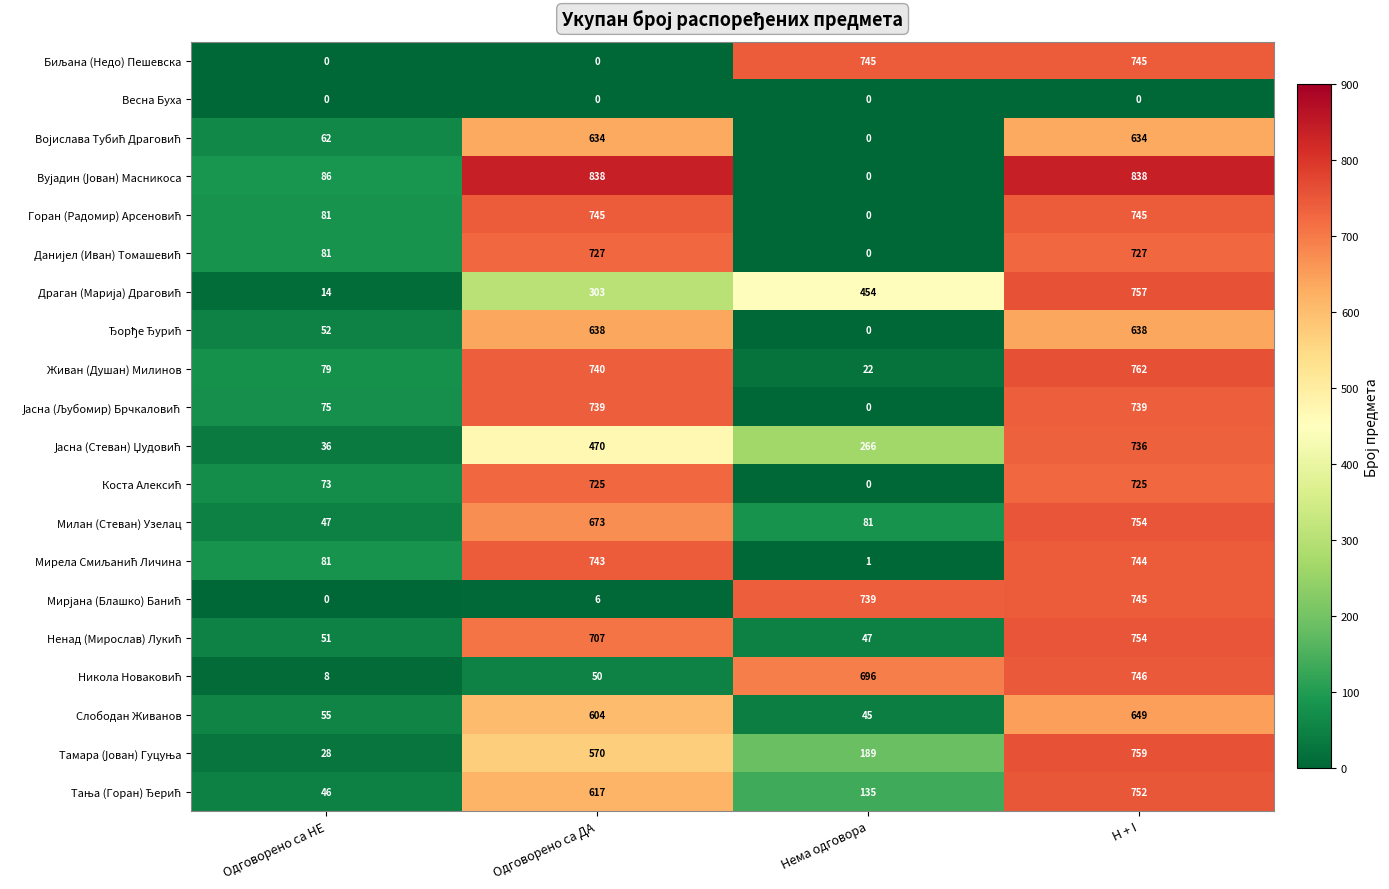

Count the number of categories in the chart.

4